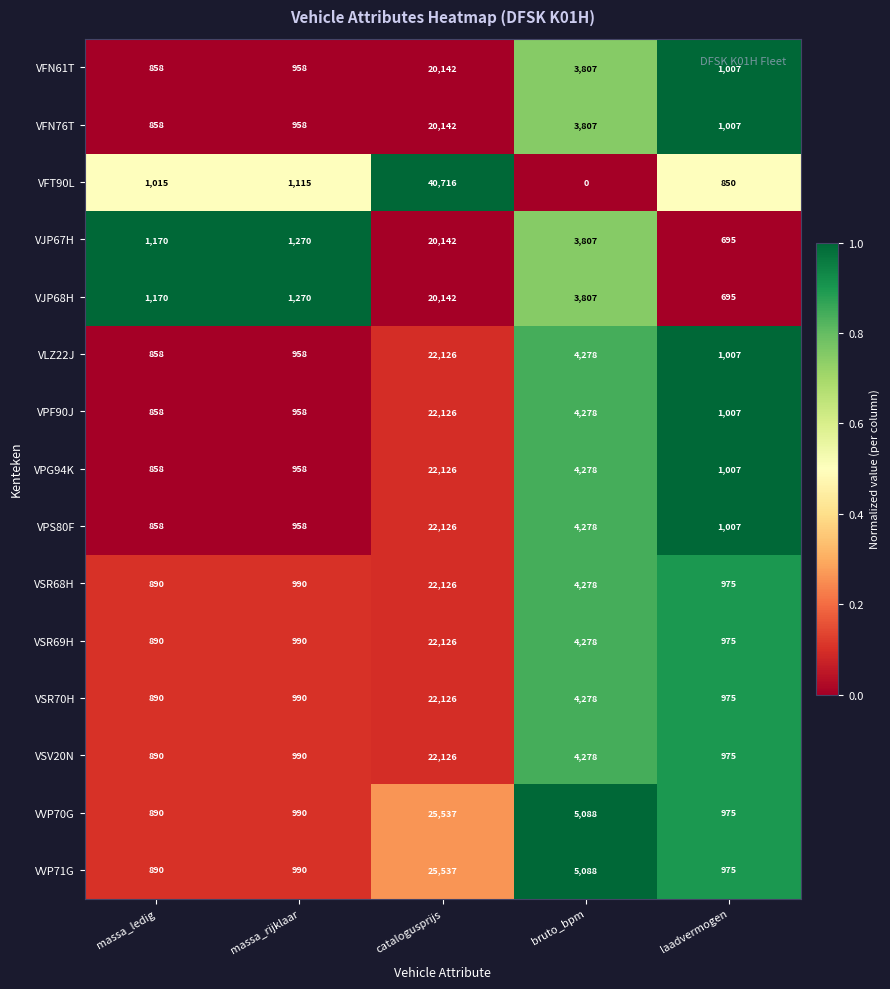

At which category is the sum across all series the highest?

catalogusprijs